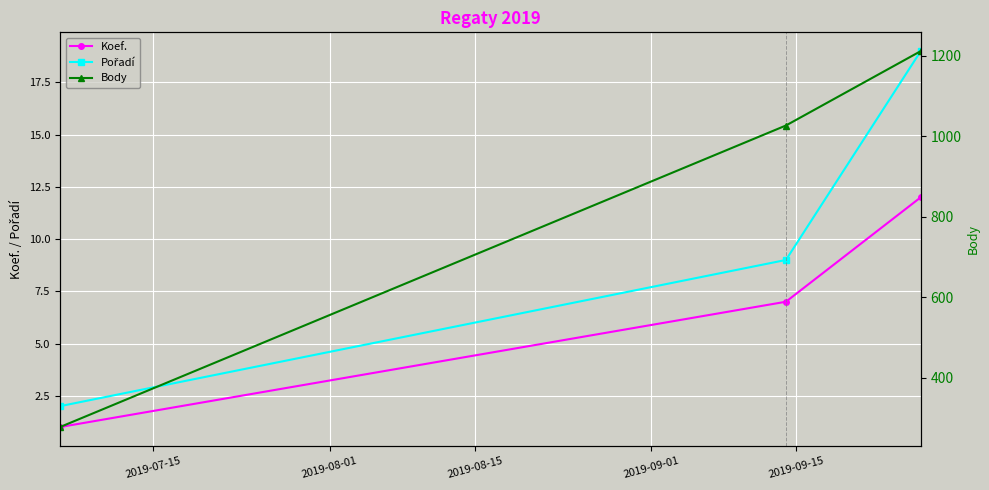

Between 2019-07-15 and 2019-08-15, which series saw the biggest shift?

Body